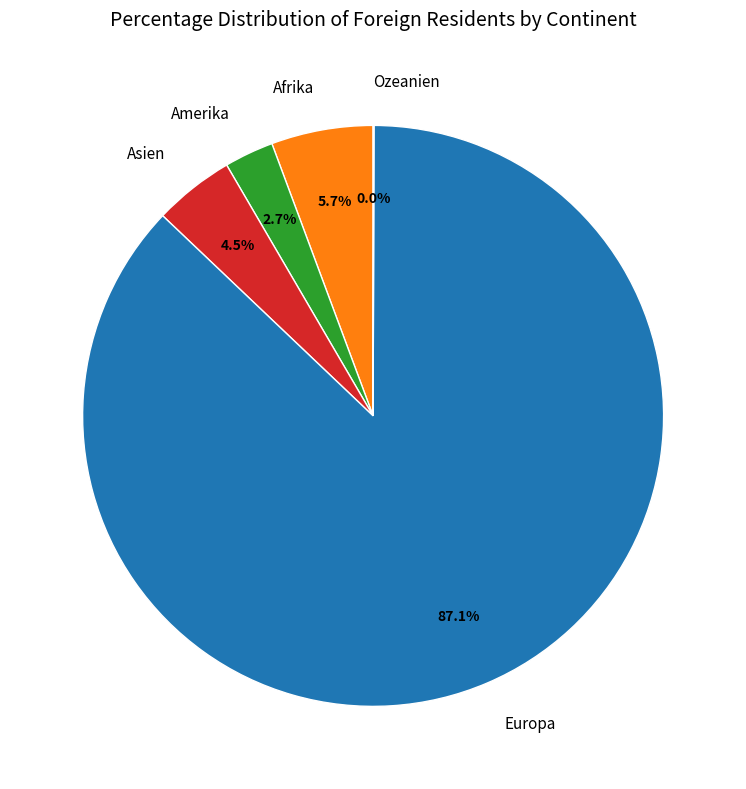

Is Europa the majority of the pie?

Yes